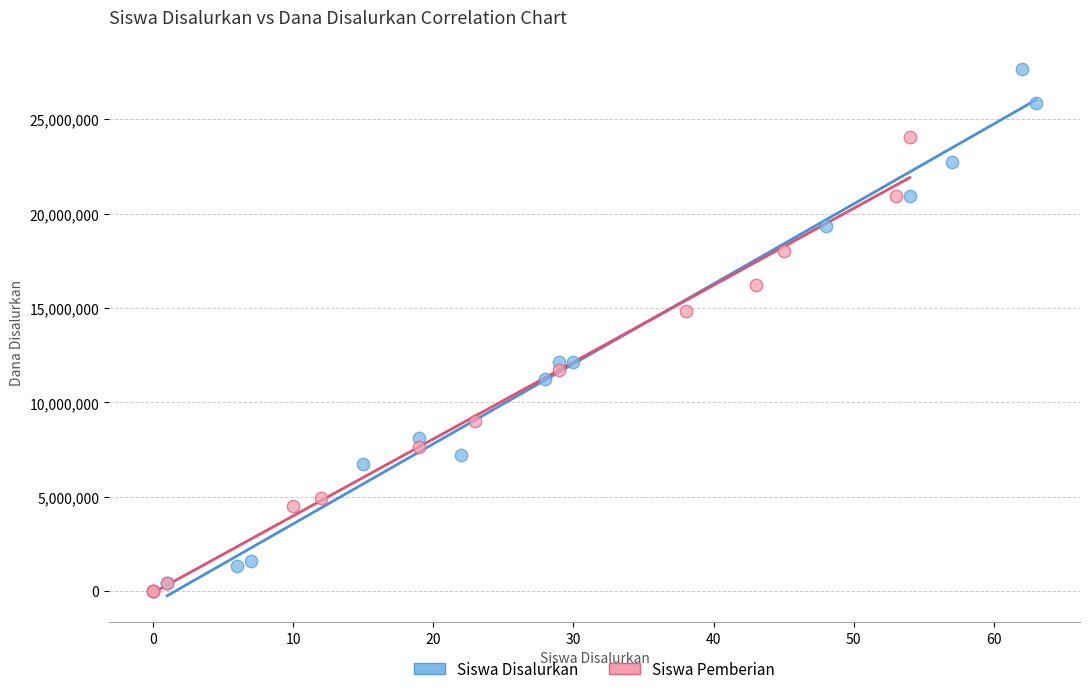

Which series reaches the minimum Y coordinate?

Siswa Pemberian